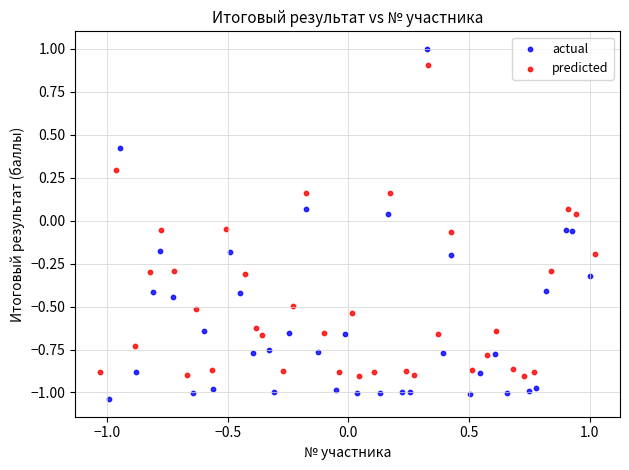

Which series reaches the maximum Y coordinate?

actual